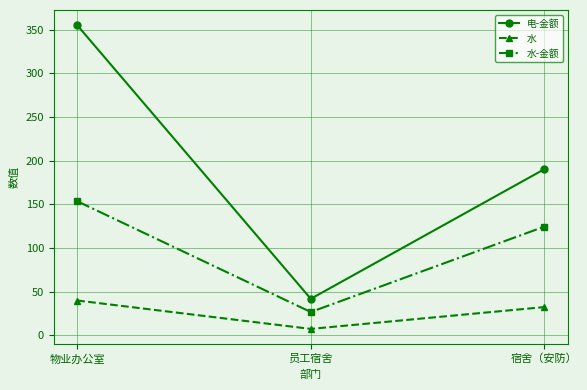

The 水-金额 series shows 177.0 at 宿舍（安防）. True or false?

False